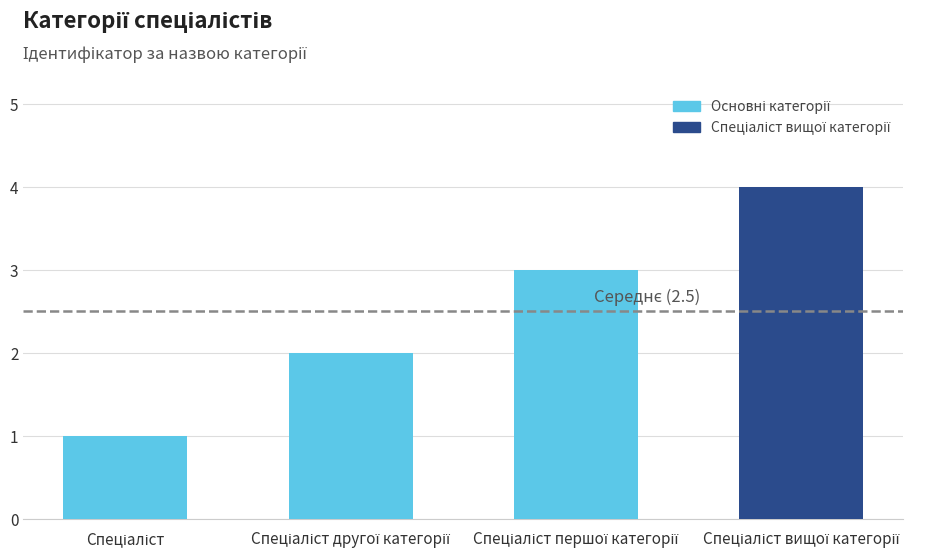

What is the difference between the maximum and minimum values?

3